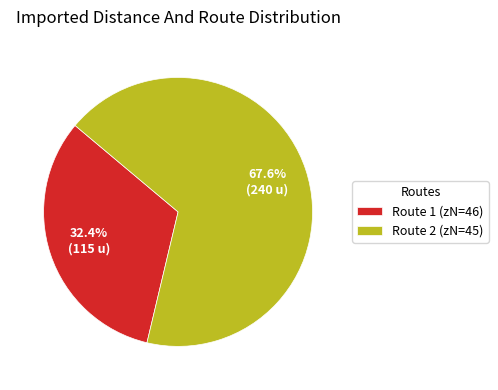

What is the majority slice?

Route 2 (zN=45)